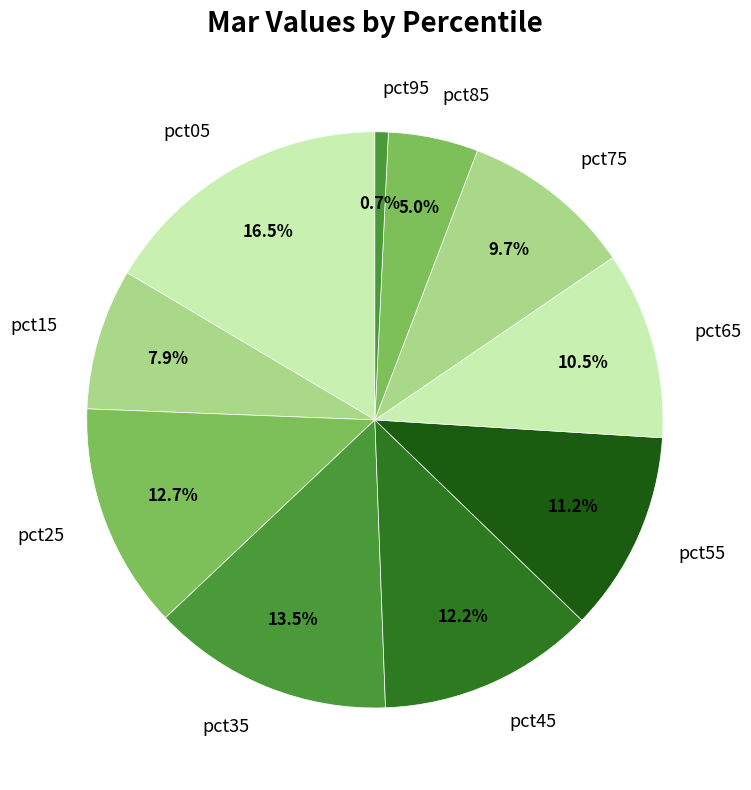

Combined, what portion of the pie is pct15 and pct75?

17.6%